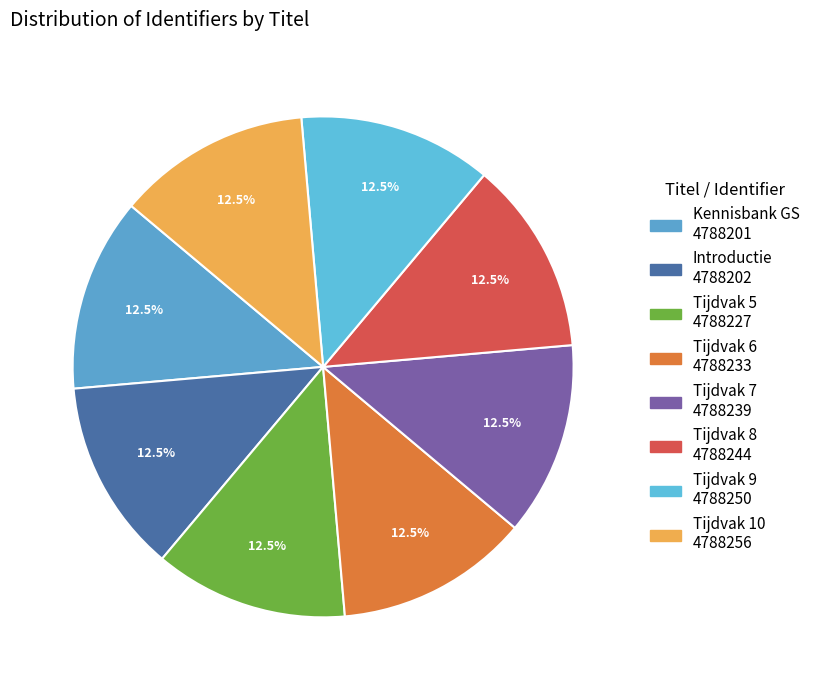

Count the number of slices in the pie.

8